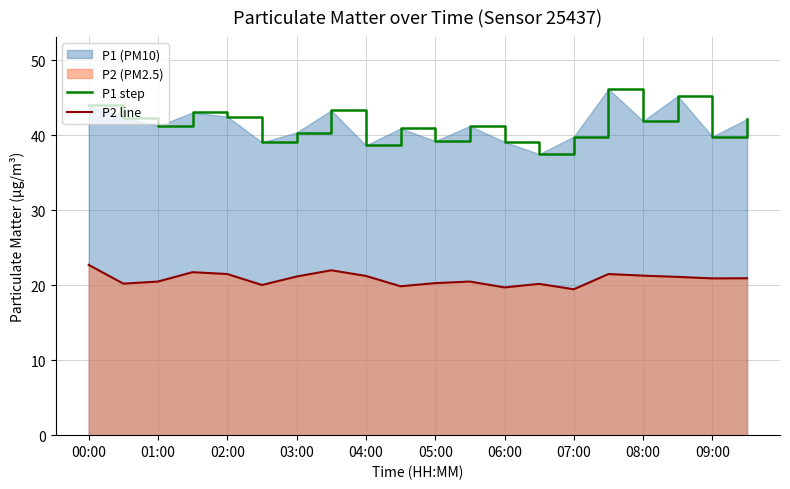

Which series has the largest total across all categories?

P1 step